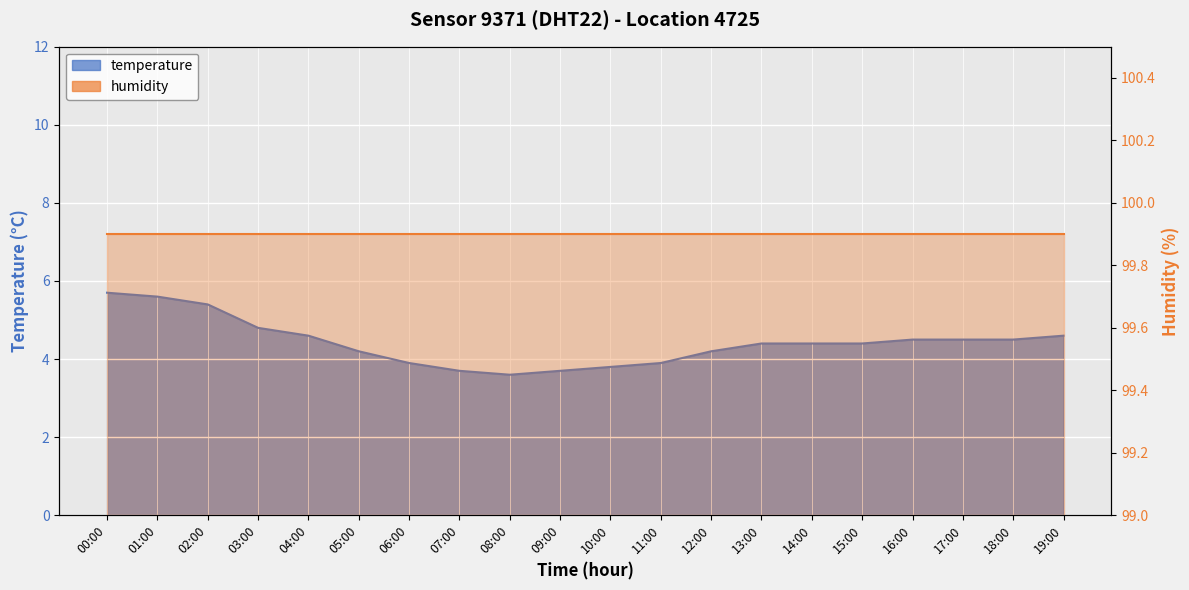

What is the greatest value displayed?

5.7